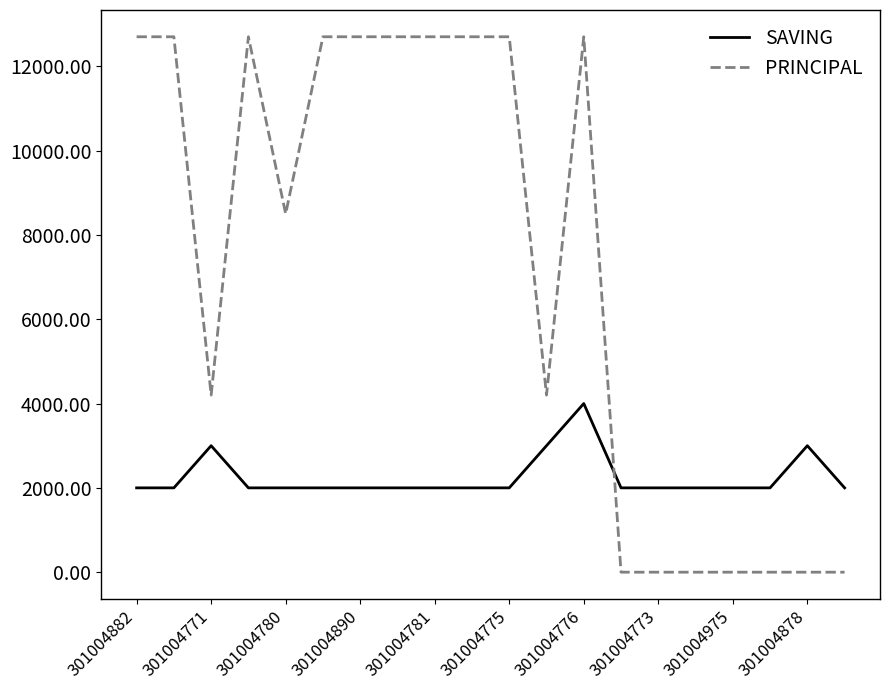

How many intersections are there between PRINCIPAL and SAVING?

1